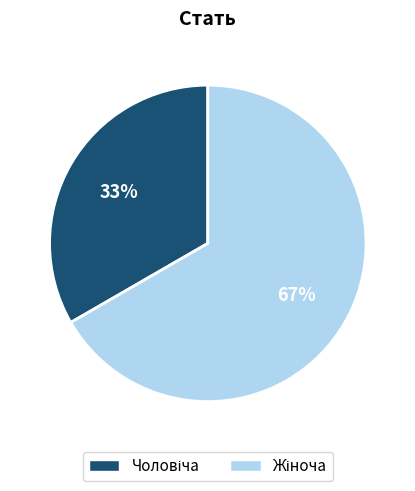

To the nearest percent, what is the average slice percentage?

50%